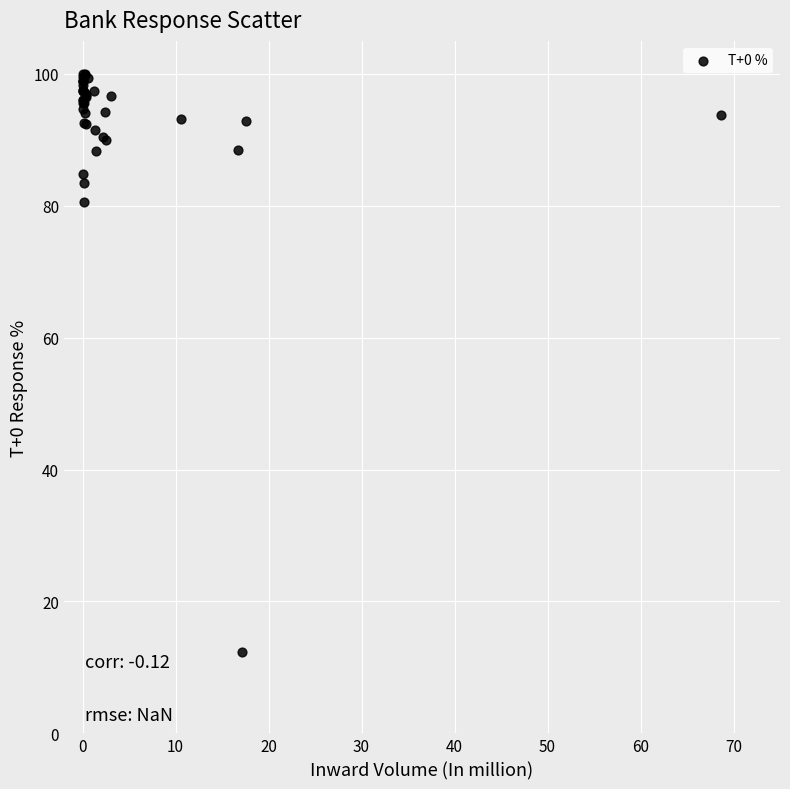

What Y value in the scatter plot is closest to 56?

80.6